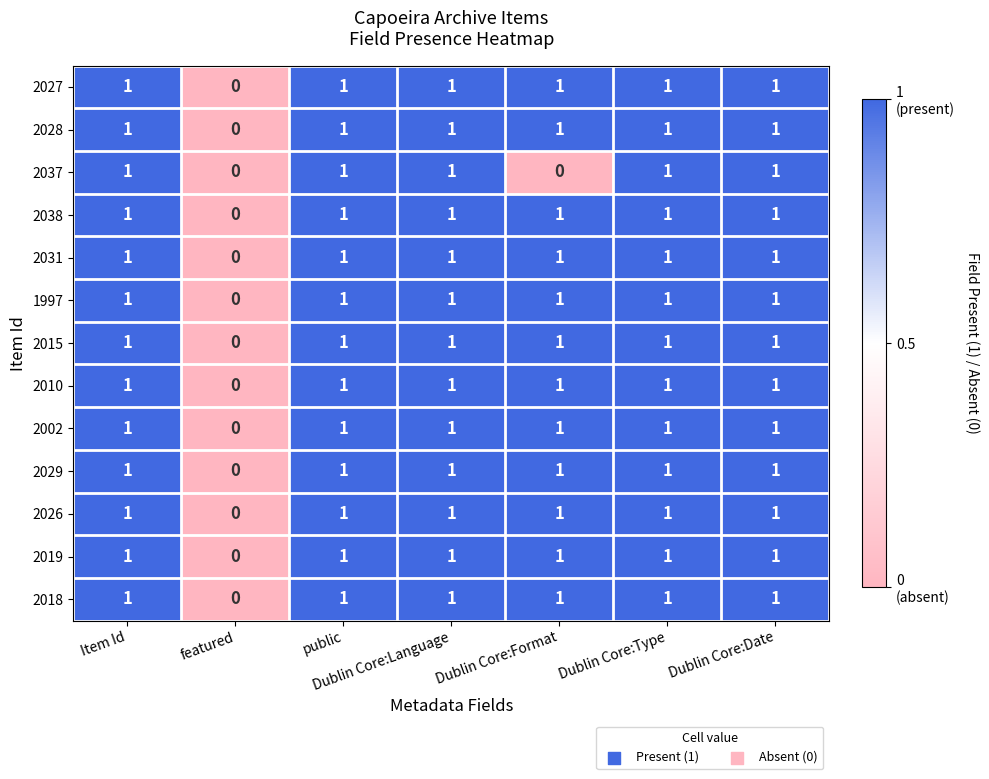

The value of 2028 at public is 1. True or false?

True